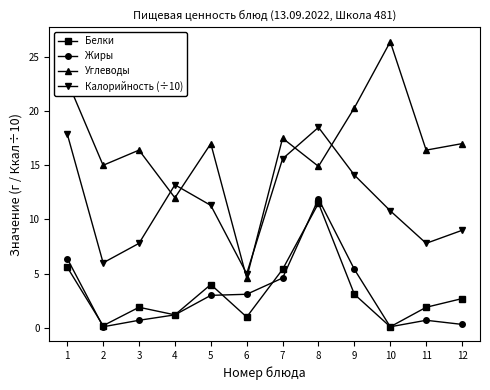

What is the maximum value for Белки?

11.5